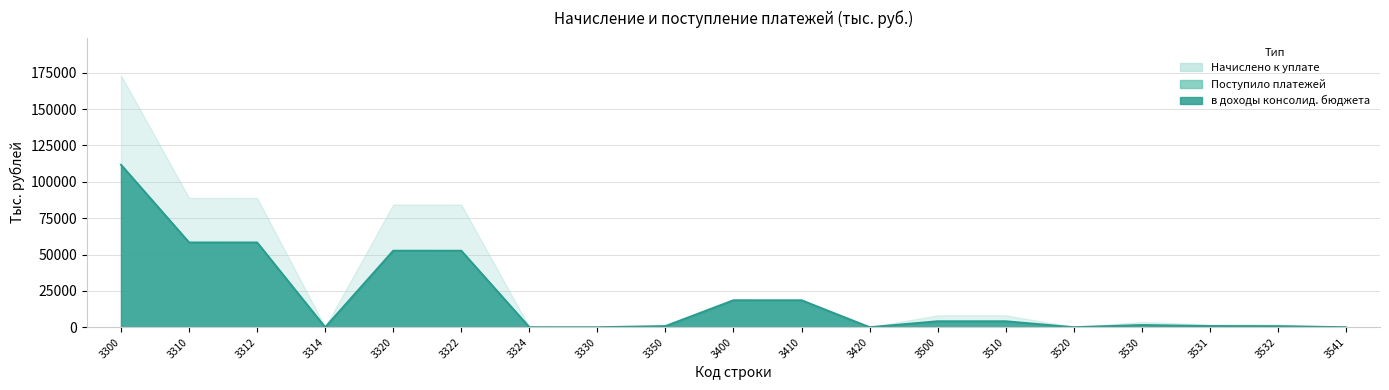

The Начислено к уплате series shows 774 at 3532. True or false?

False